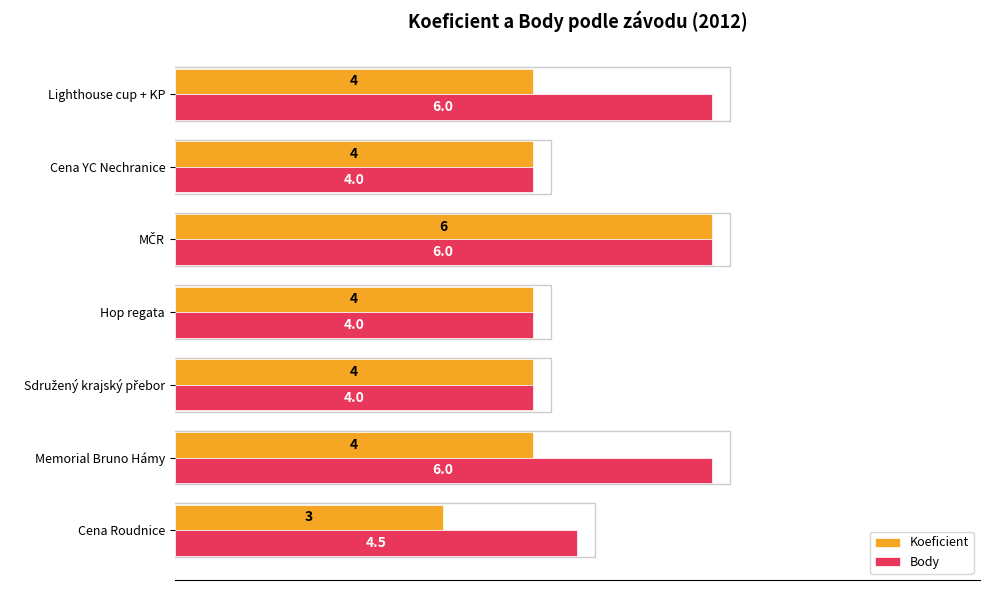

List the series in order of their overall mean, lowest first.

Koeficient, Body